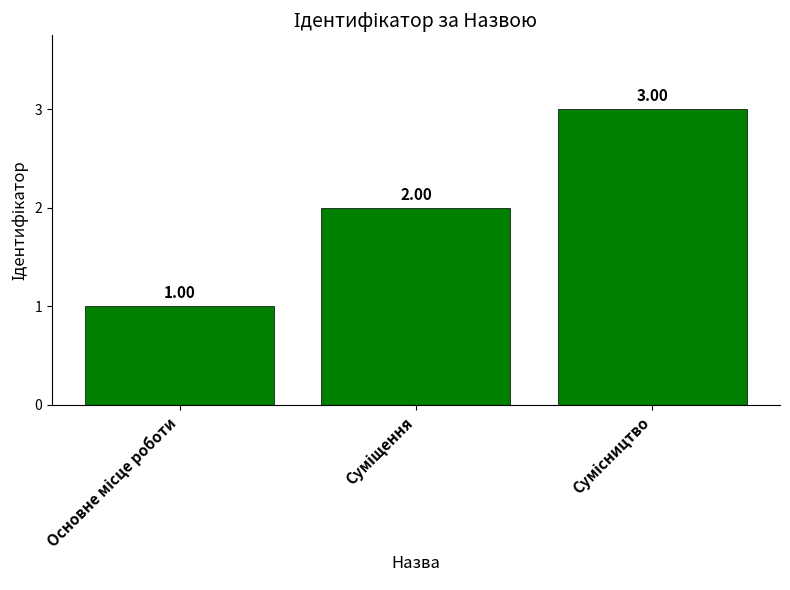

What is the sum of all values?

6